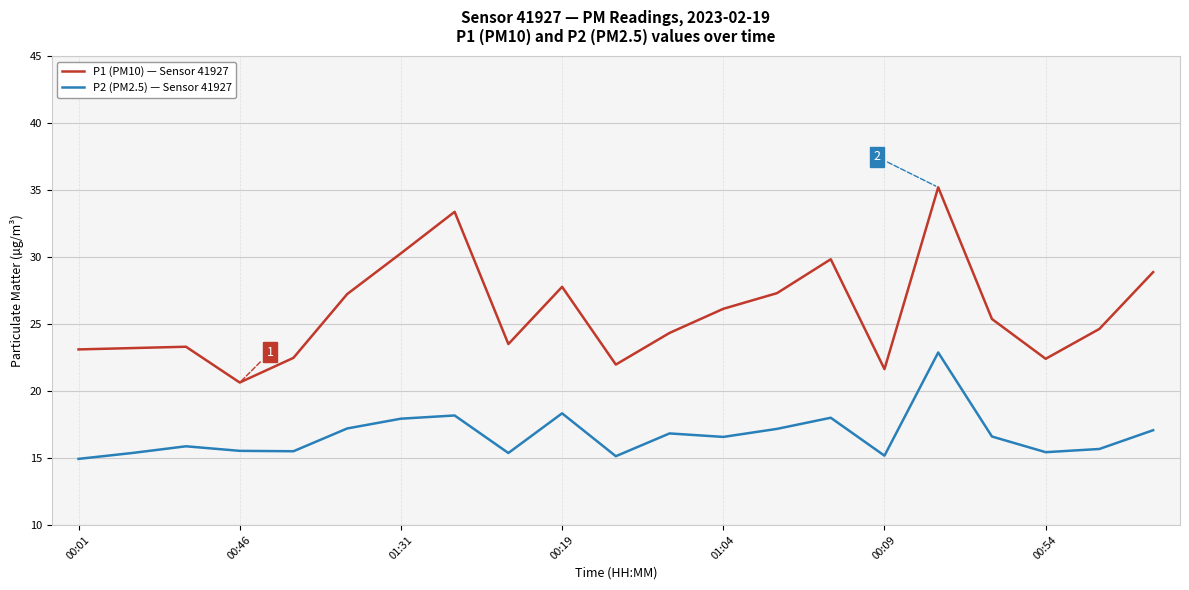

Which series has the largest total across all categories?

P1 (PM10) — Sensor 41927